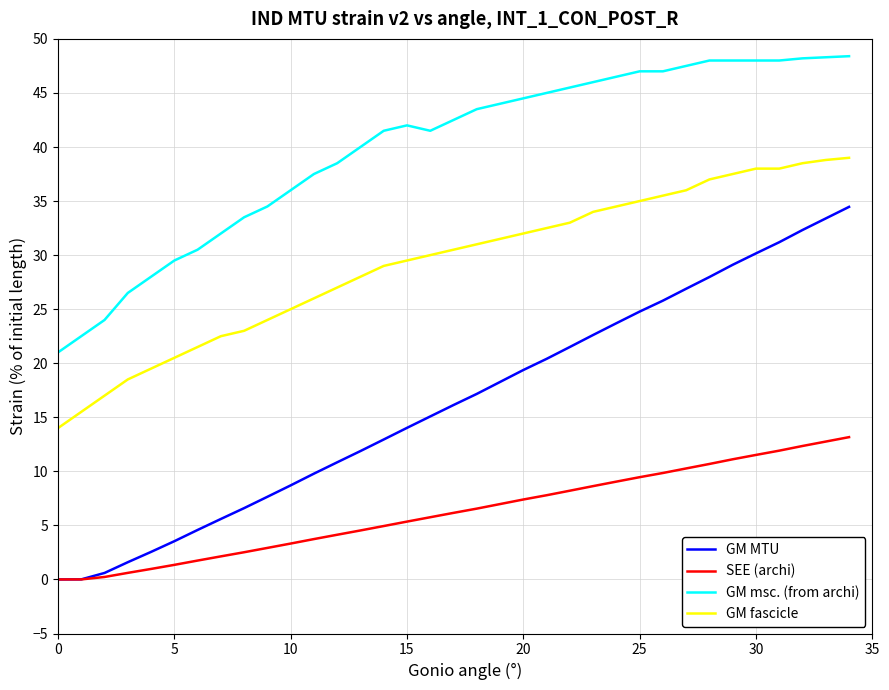

True or false: GM msc. (from archi) and GM fascicle cross at least once.

False